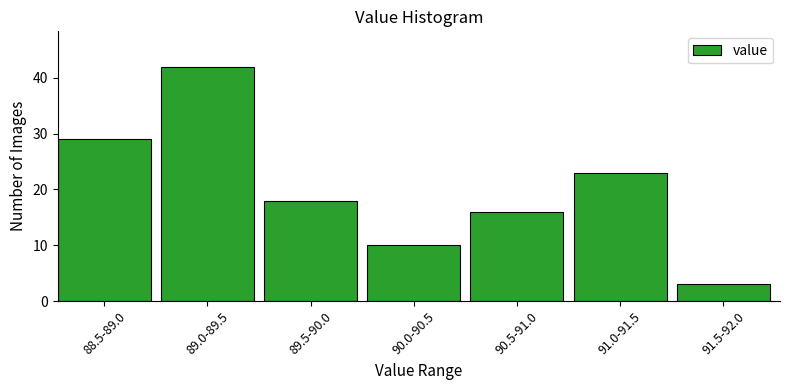

Reading left to right, list all the values displayed in this chart.

88.5-89.0=29	89.0-89.5=42	89.5-90.0=18	90.0-90.5=10	90.5-91.0=16	91.0-91.5=23	91.5-92.0=3